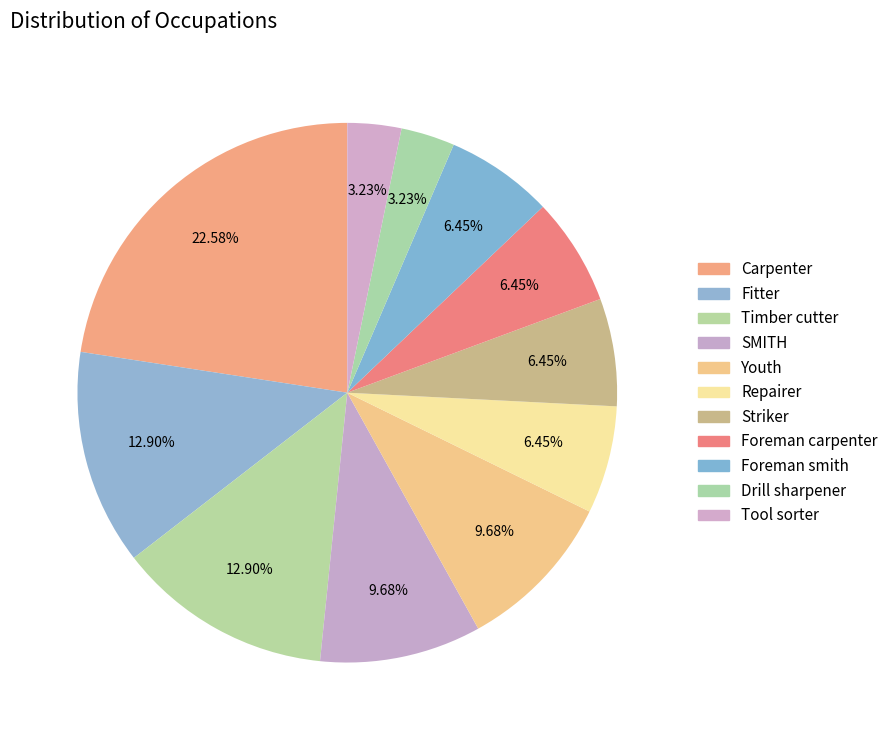

Count the number of slices in the pie.

11